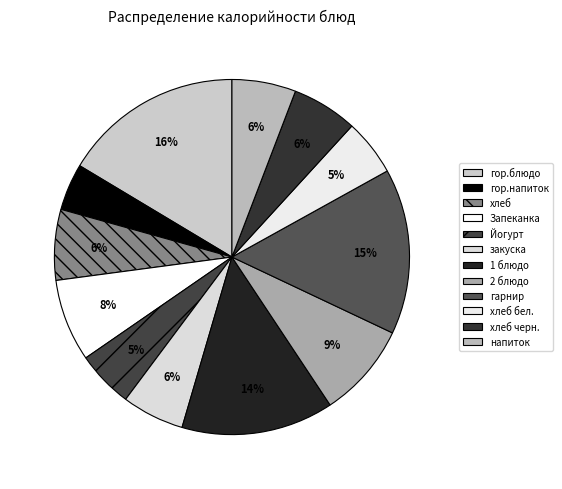

Count the number of slices in the pie.

12